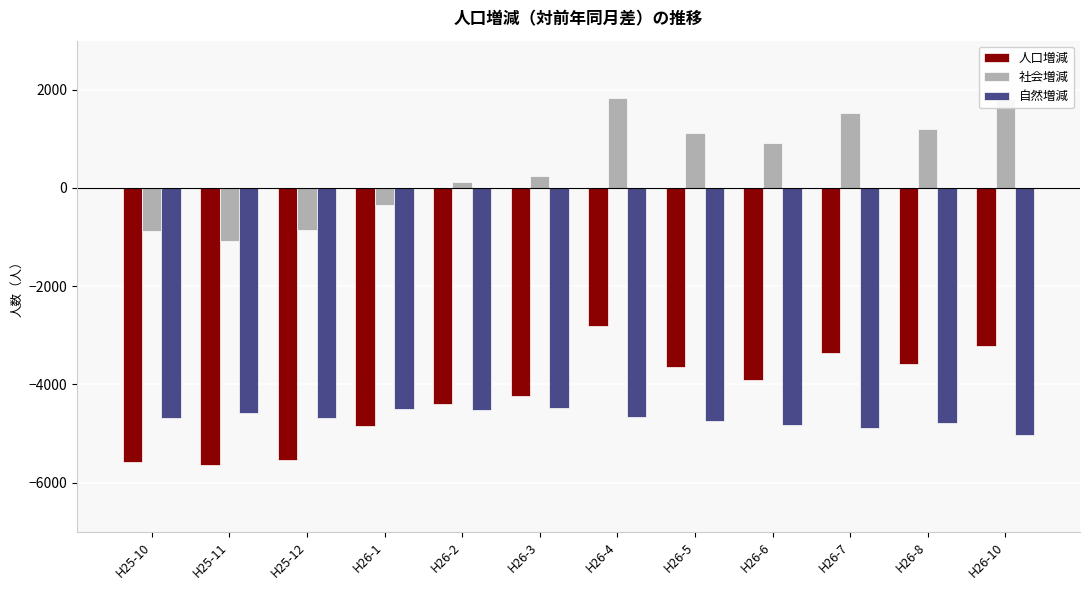

What is the average value of the 自然増減 series?

-4699